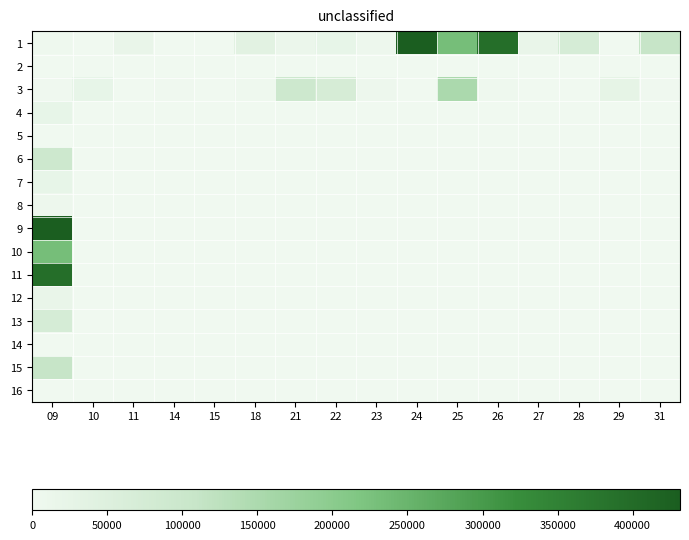

List the series in order of their peak value, highest first.

1, 9, 11, 10, 3, 15, 6, 13, 7, 4, 12, 8, 14, 2, 5, 16